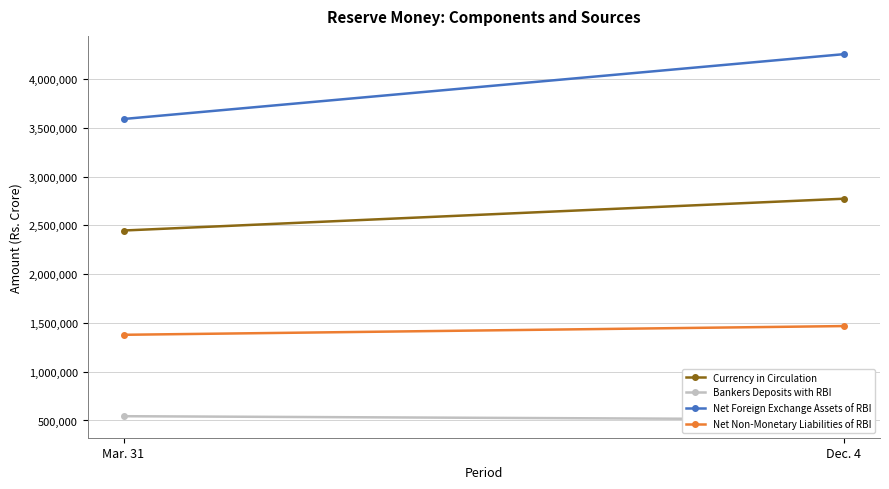

Is this an area chart (filled region under the line)?

No